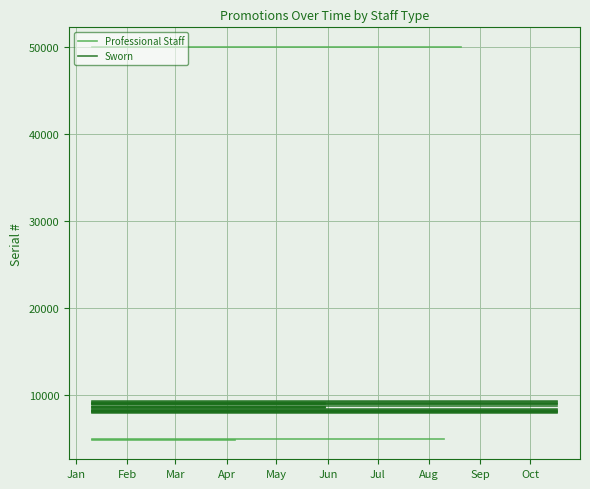

Which label corresponds to the largest value in the chart?

Jan